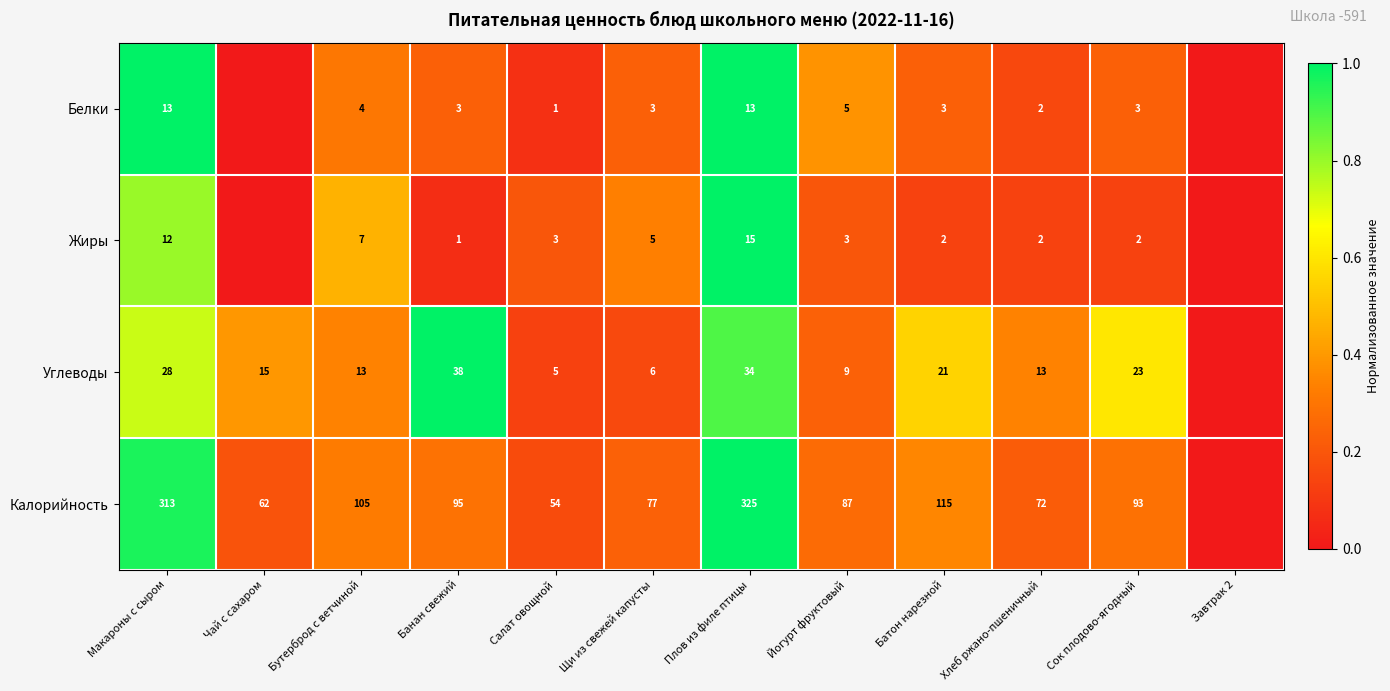

What is the sum of the Калорийность values at Хлеб ржано-пшеничный and Батон нарезной?

187